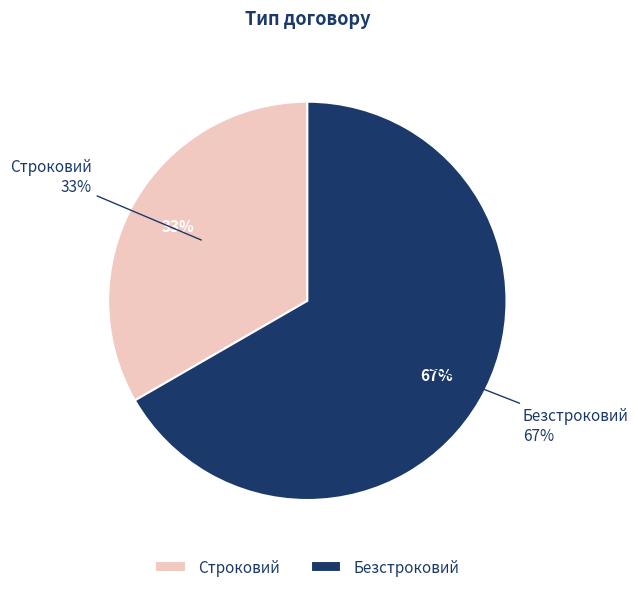

Is it true that Безстроковий is 53% of the pie?

False